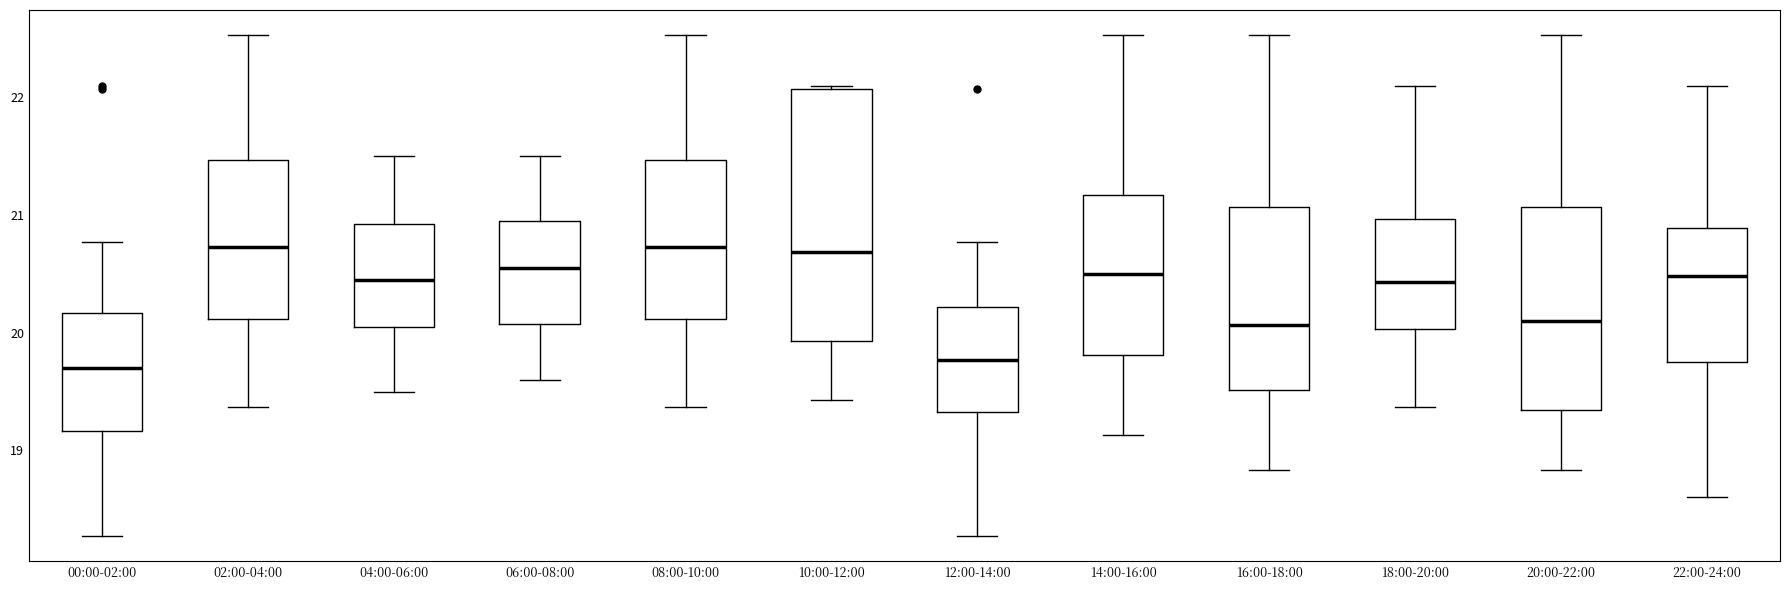

Where is the upper edge of the box for 10:00-12:00 on the y-axis? The values are not printed on the chart, so give them approximately, as read against the axis.

22.1